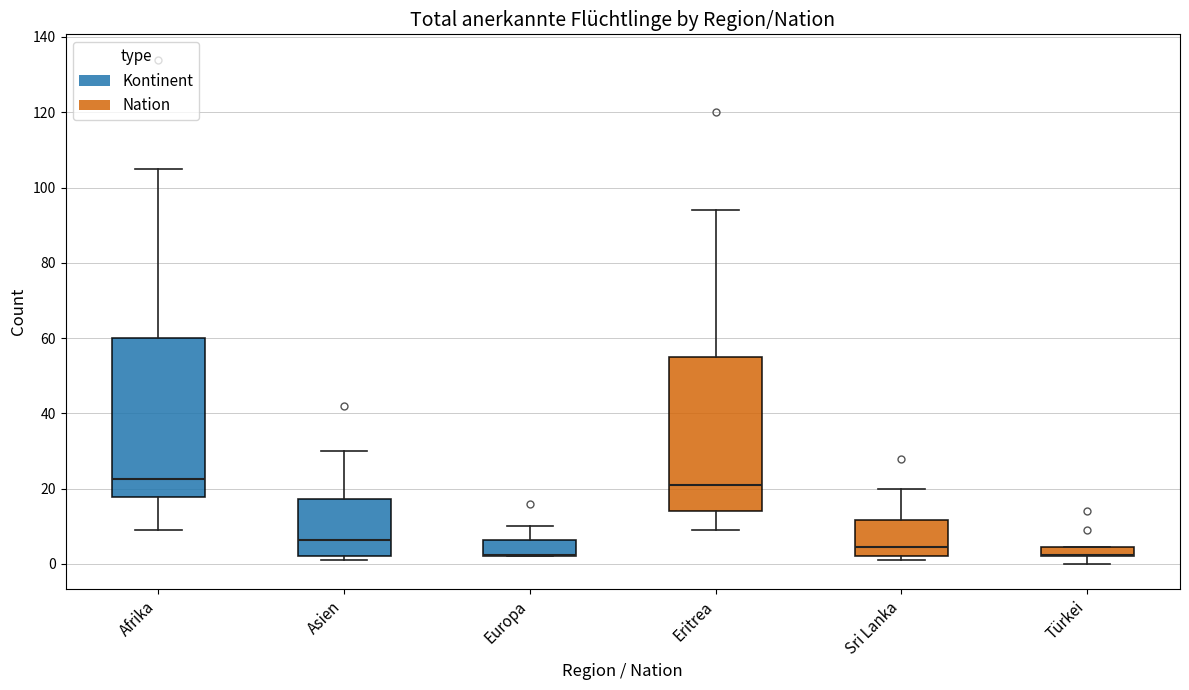

Where does the upper whisker of the box for Europa end on the y-axis? The values are not printed on the chart, so give them approximately, as read against the axis.

10